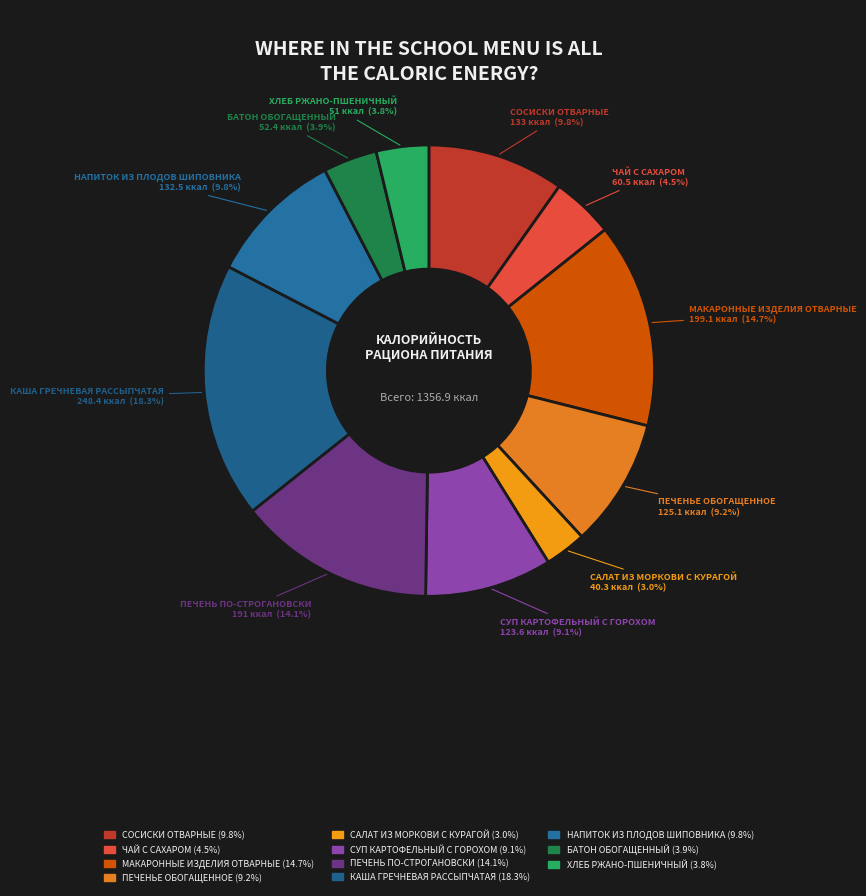

Between СУП КАРТОФЕЛЬНЫЙ С ГОРОХОМ and ПЕЧЕНЬ ПО-СТРОГАНОВСКИ, which is larger?

ПЕЧЕНЬ ПО-СТРОГАНОВСКИ